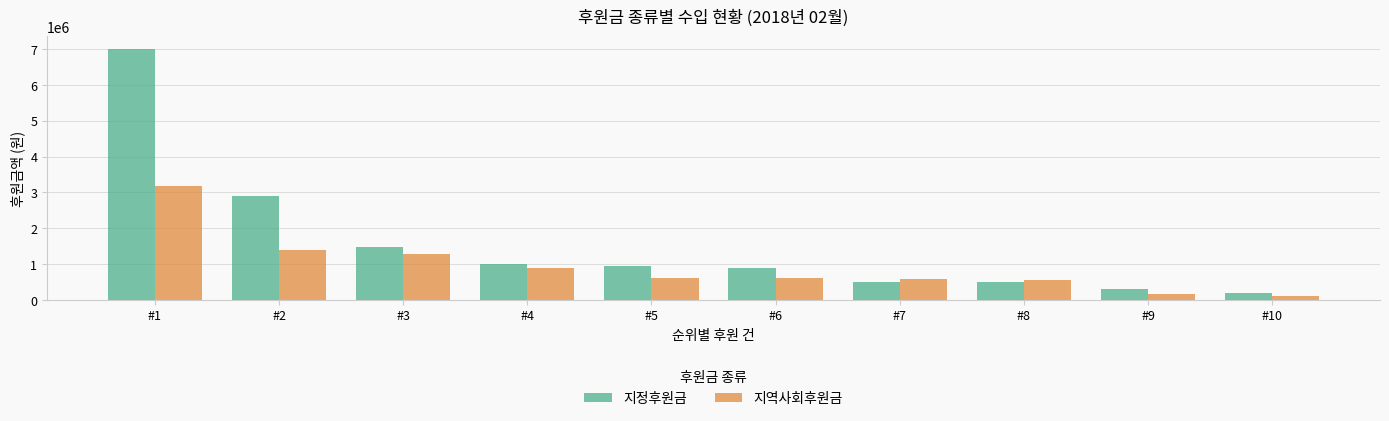

At which category does the chart reach its peak across all series?

#1